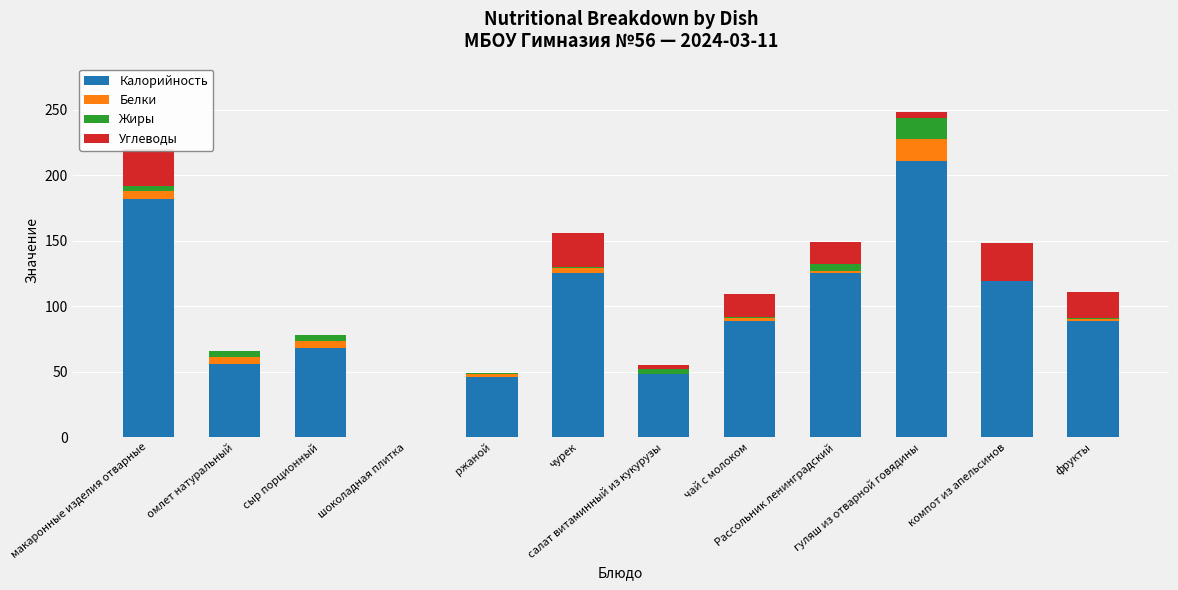

Does the chart contain stacked bars?

Yes